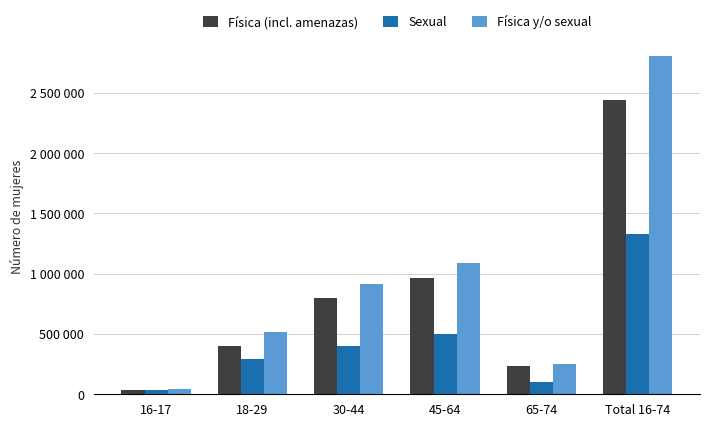

Rank the categories by Física (incl. amenazas) value from highest to lowest.

Total 16-74, 45-64, 30-44, 18-29, 65-74, 16-17